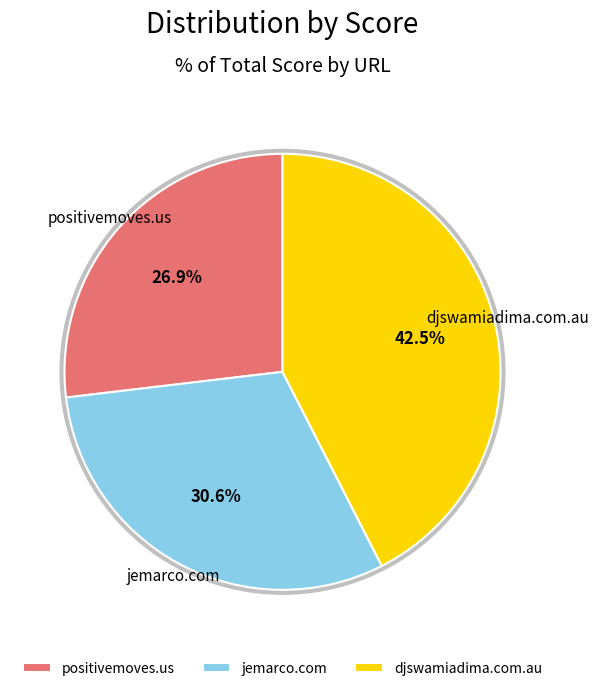

Does any single category account for the majority?

No